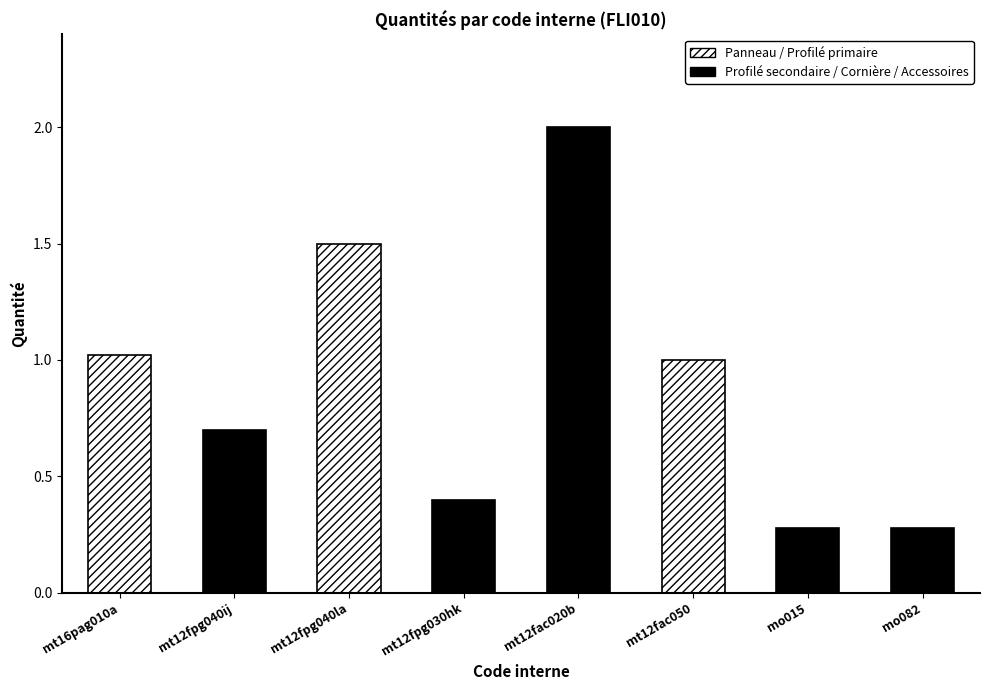

Is it true that the value at mt12fac020b is 2.0?

True